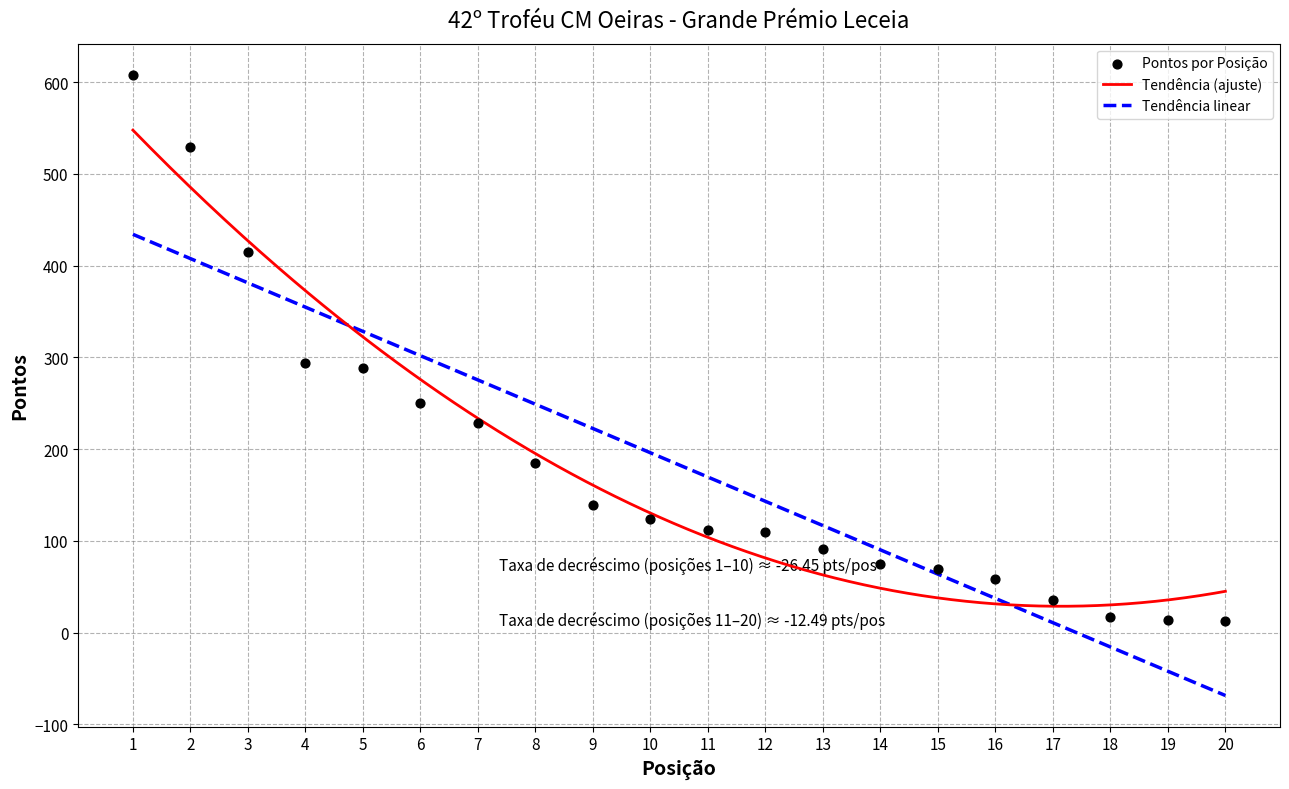

What is the ratio of the value at 8 to the value at 6?

0.7